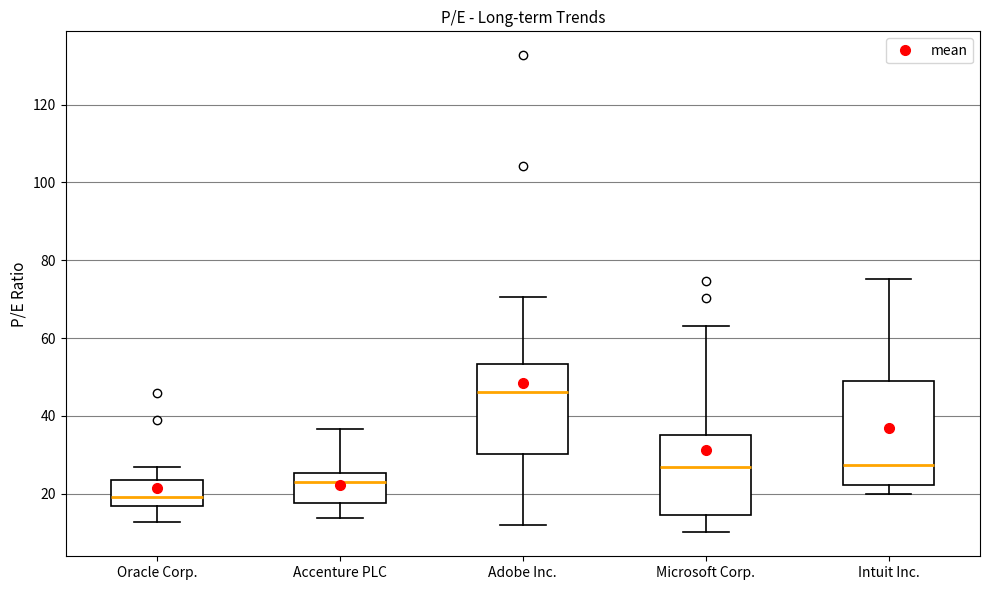

Which box has the lowest median line?

Oracle Corp.